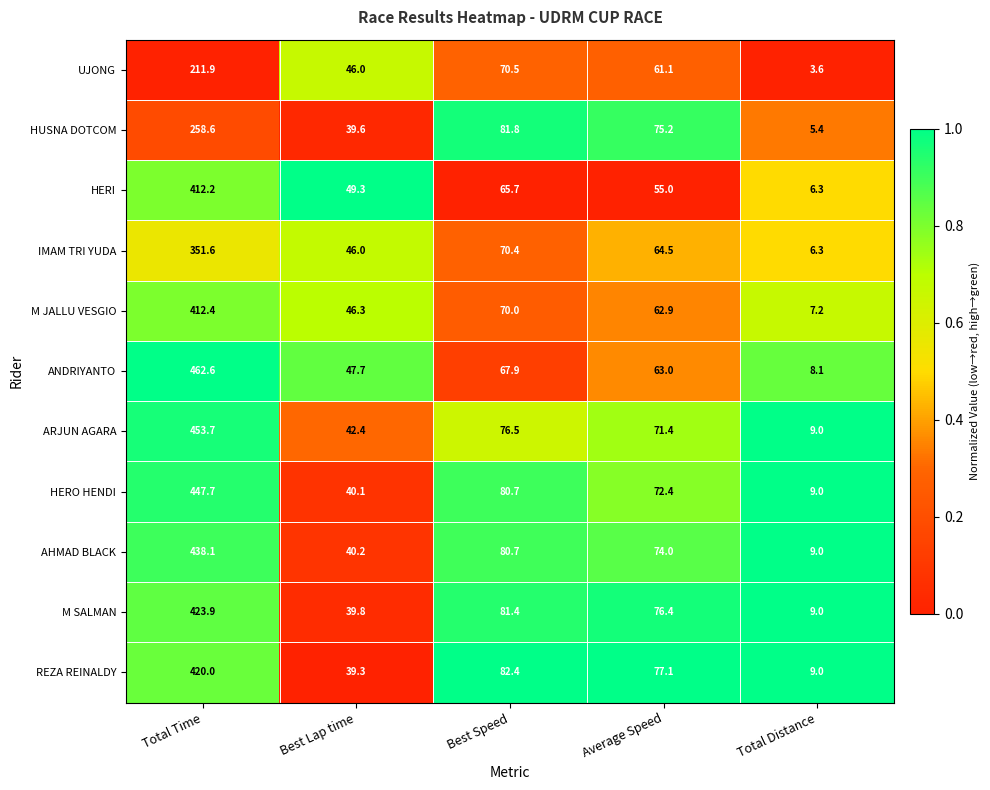

Between Average Speed and Total Distance, which series saw the biggest shift?

HUSNA DOTCOM